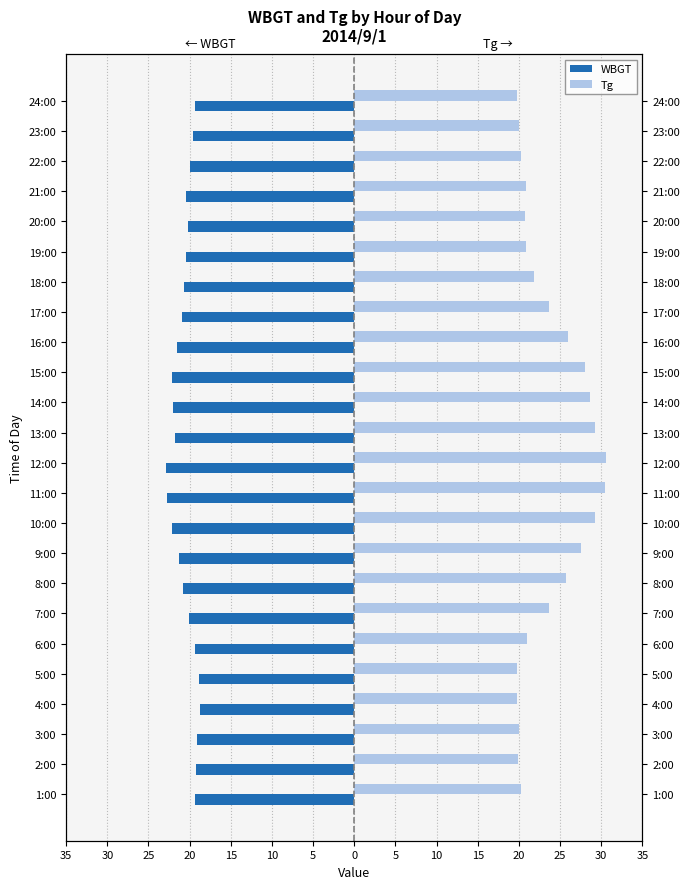

What are all the series names shown in the legend?

WBGT, Tg